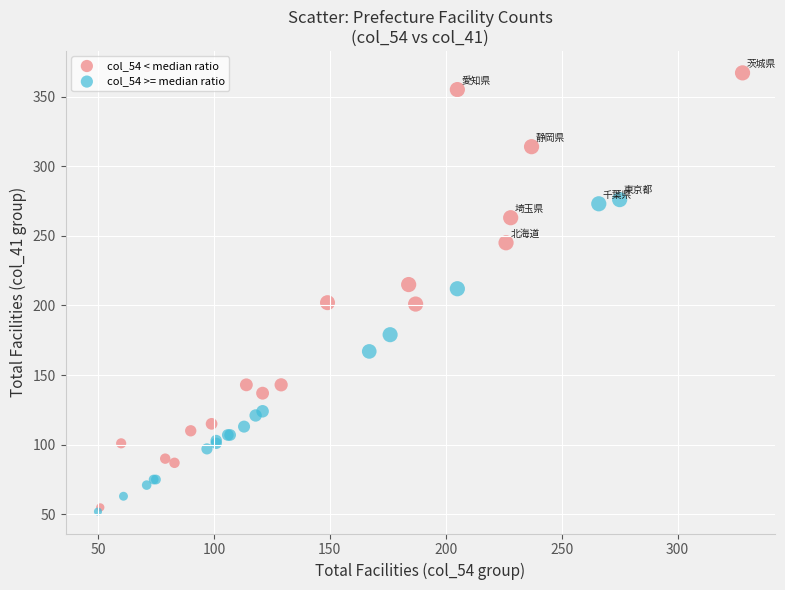

Which series has the largest Y range (max minus min)?

col_54 < median ratio